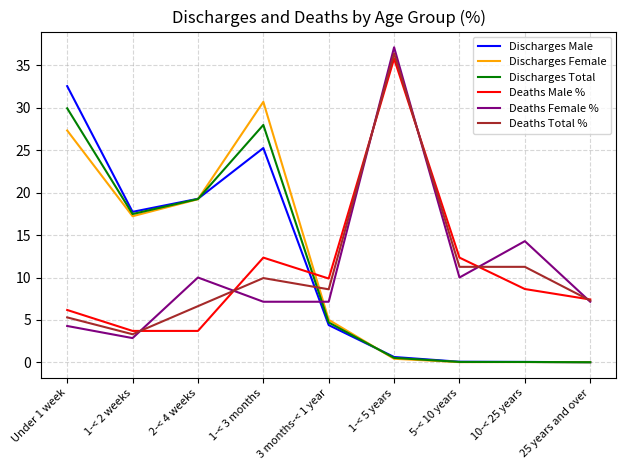

In Deaths Male %, how many points are higher than both neighbors (excluding endpoints)?

2